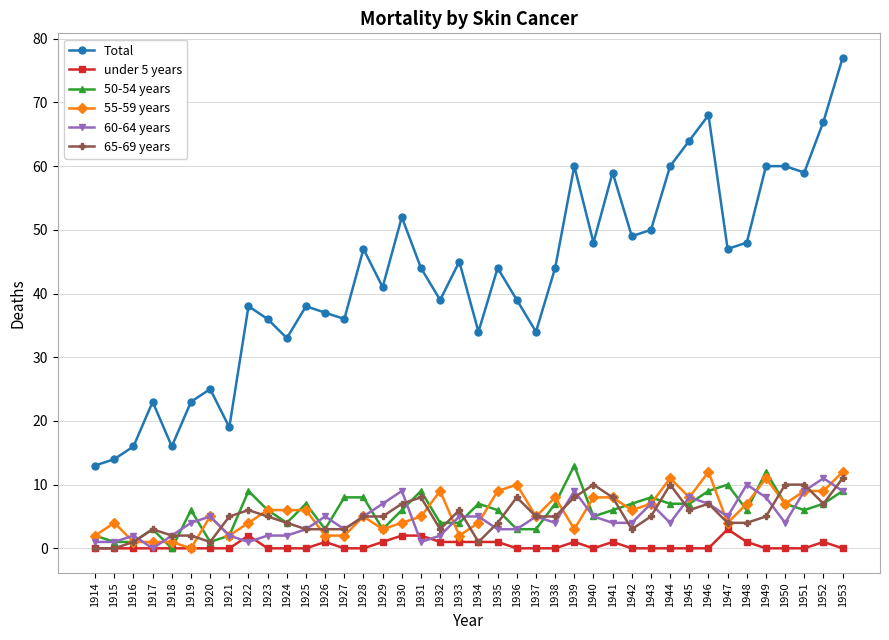

True or false: Total and under 5 years intersect in this chart.

False